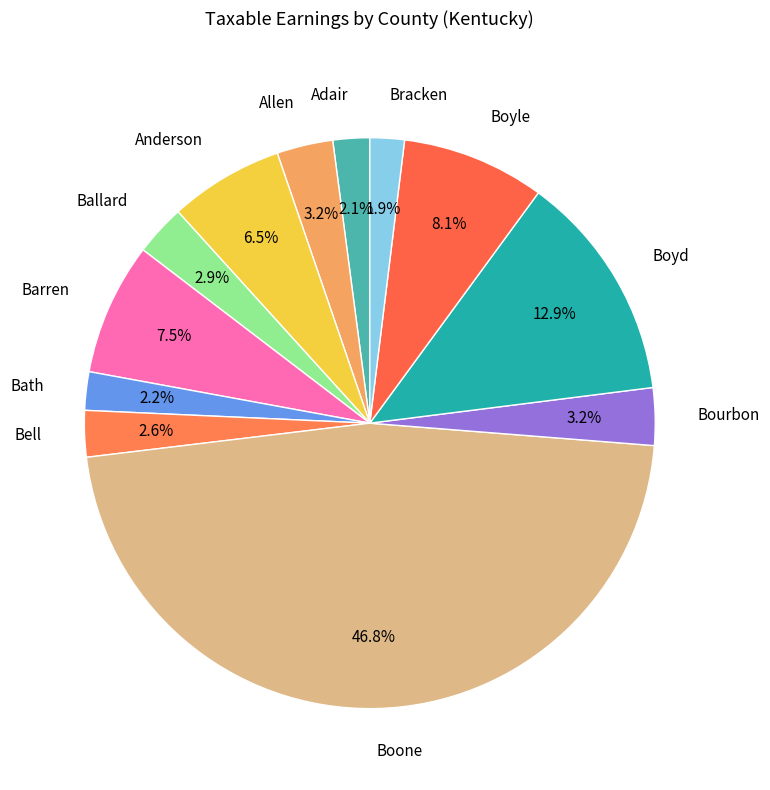

Is there a majority slice in this chart?

No